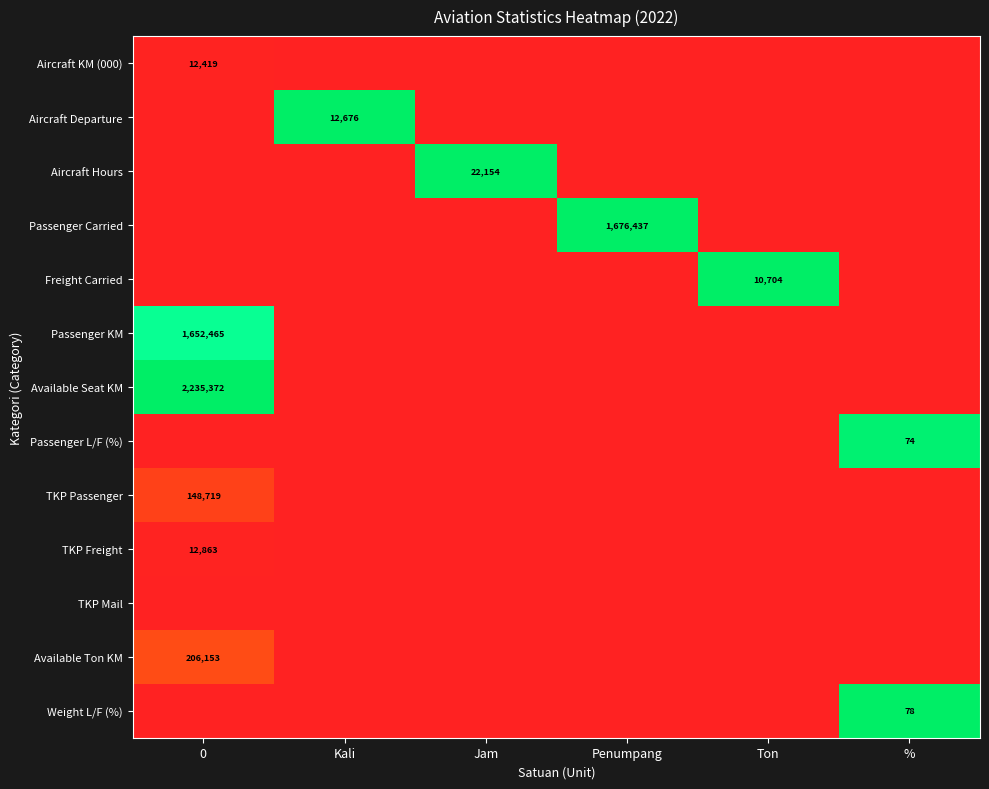

Is it true that Passenger Carried equals 1676437 at Penumpang?

True